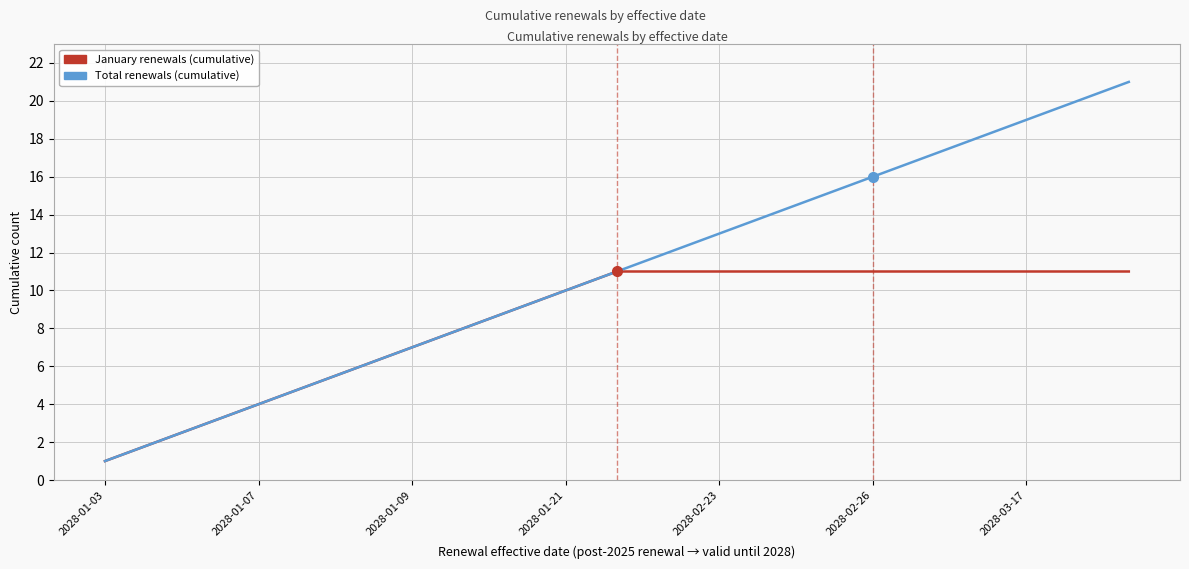

Rank the series by their maximum value, from lowest to highest.

January renewals (cumulative), Total renewals (cumulative)